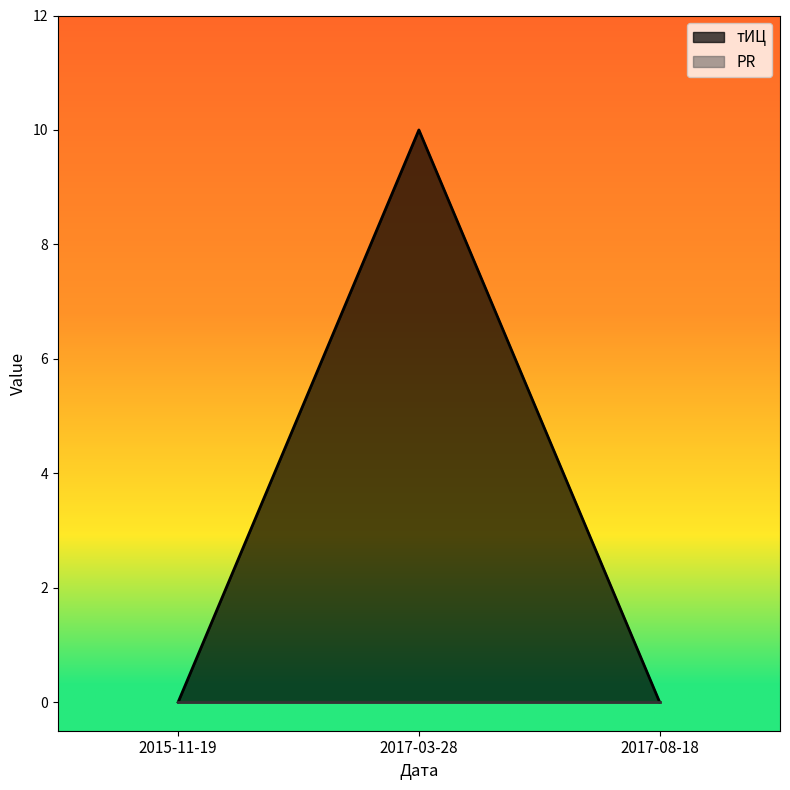

Reading right to left, what are all the values shown in this chart?

0	10	0